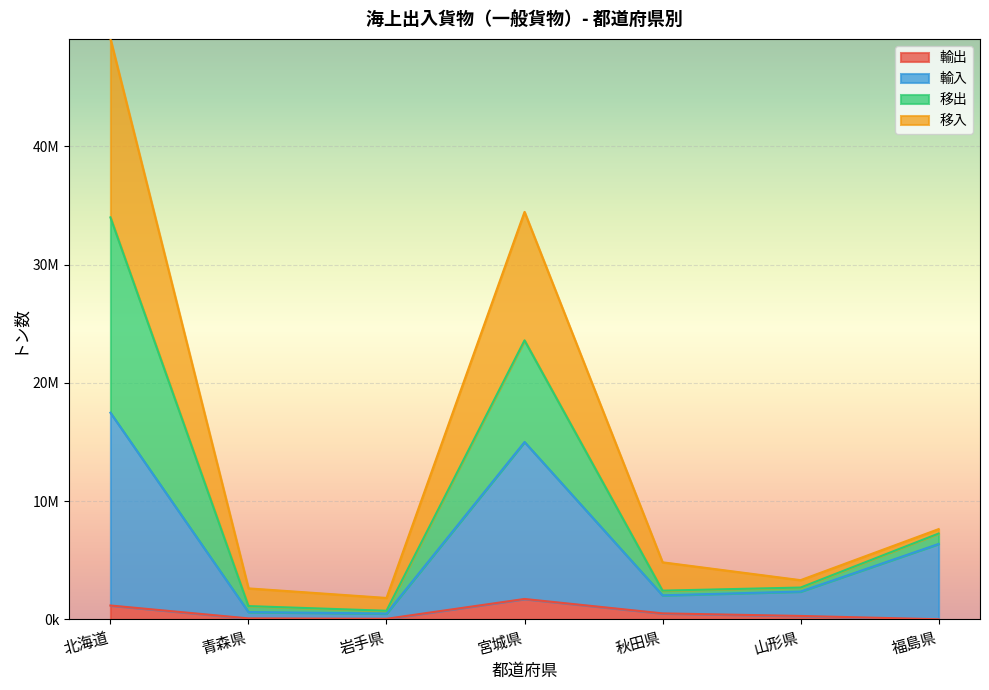

Does the chart display data point markers on the line(s)?

No